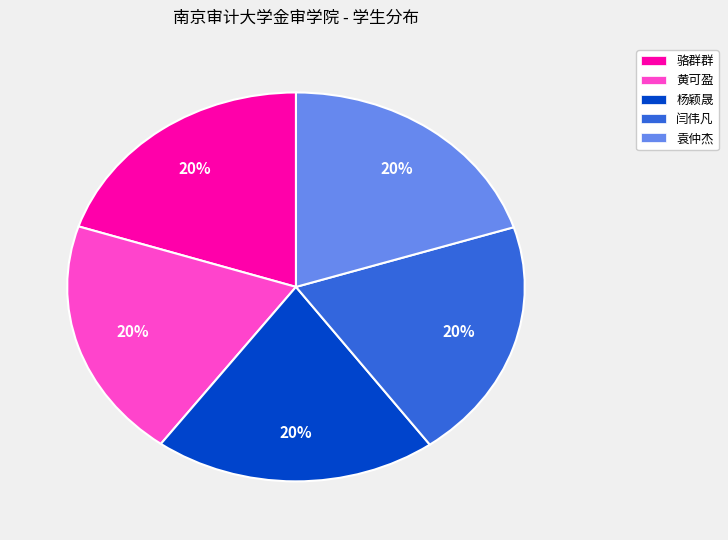

How many slices are in this pie chart?

5